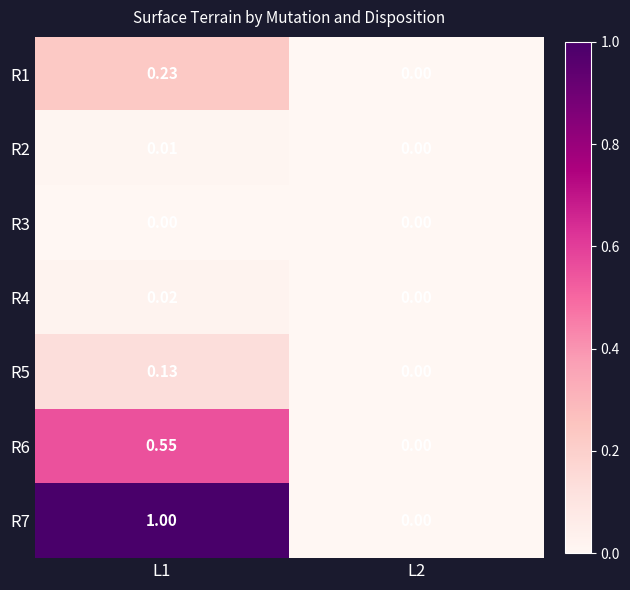

How many values in the R7 series are below 1?

1